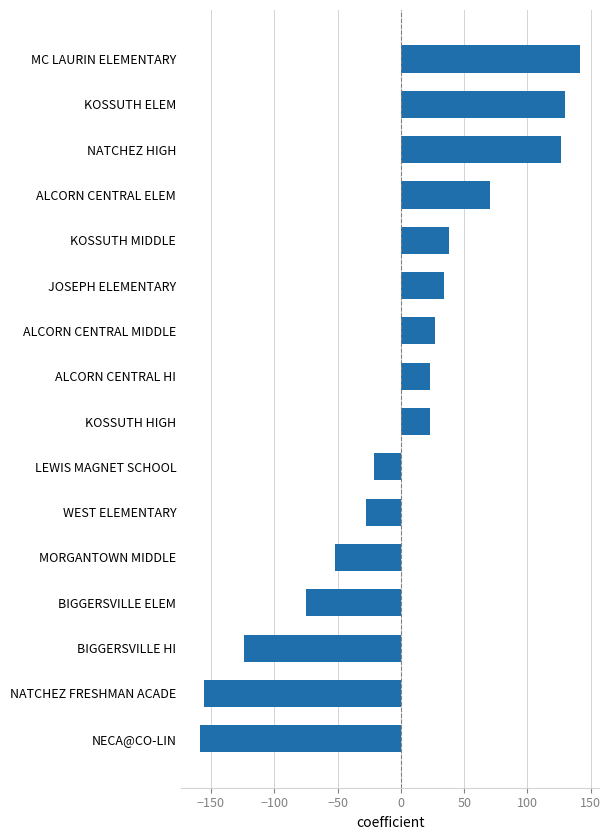

What is the sum of the values at NATCHEZ HIGH and KOSSUTH MIDDLE?

164.5